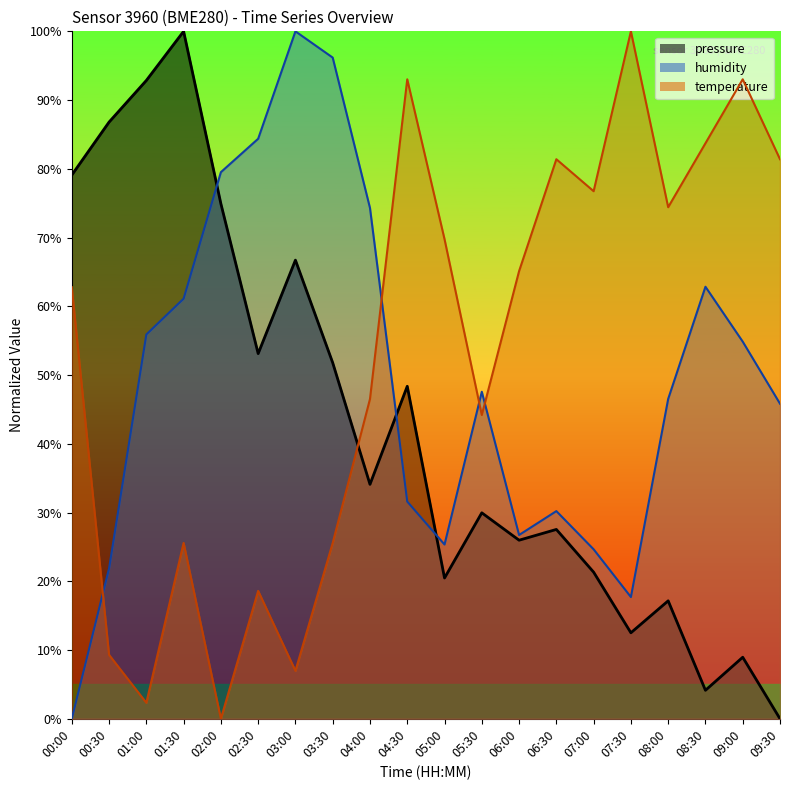

How many times do pressure and temperature cross each other?

1